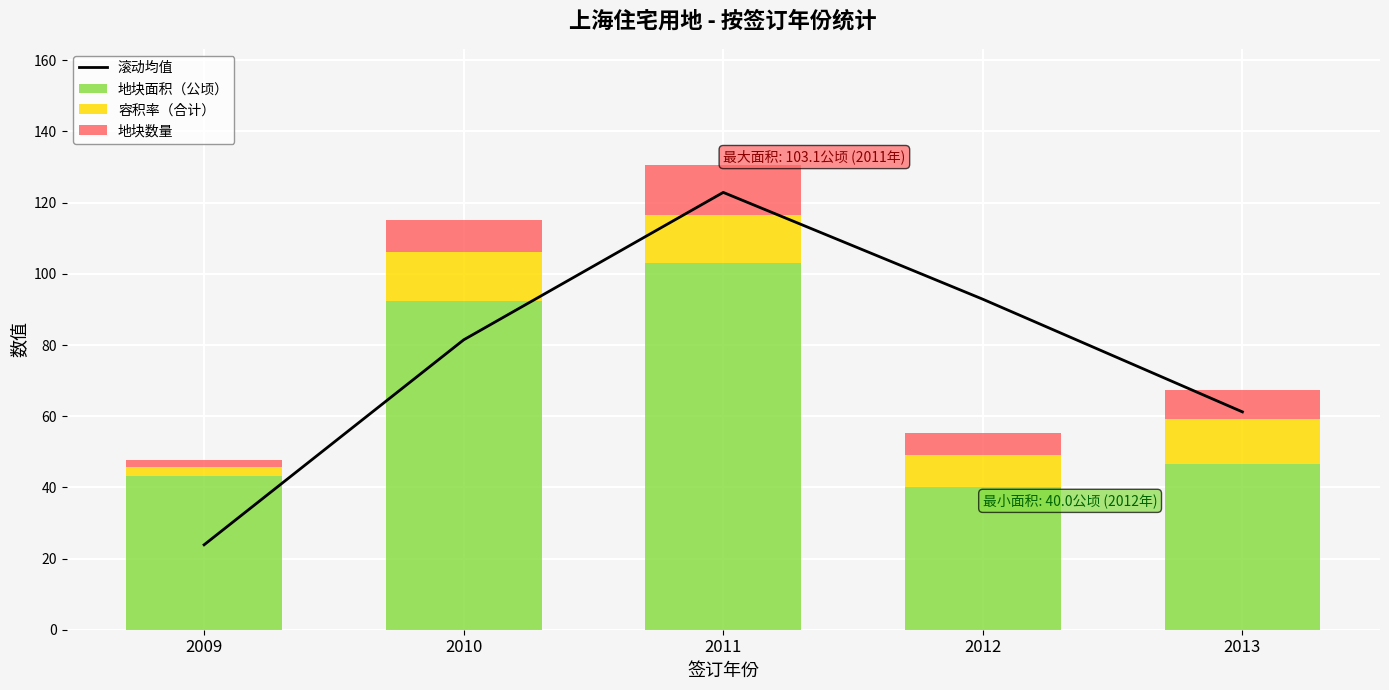

Reading left to right, extract all data points from this chart.

滚动均值: 23.9	81.5	122.9	92.9	61.2
地块面积（公顷）: 43.1	92.4	103.1	40.0	46.5
容积率（合计）: 2.6	13.8	13.4	9.2	12.8
地块数量: 2.0	9.0	14.0	6.0	8.0